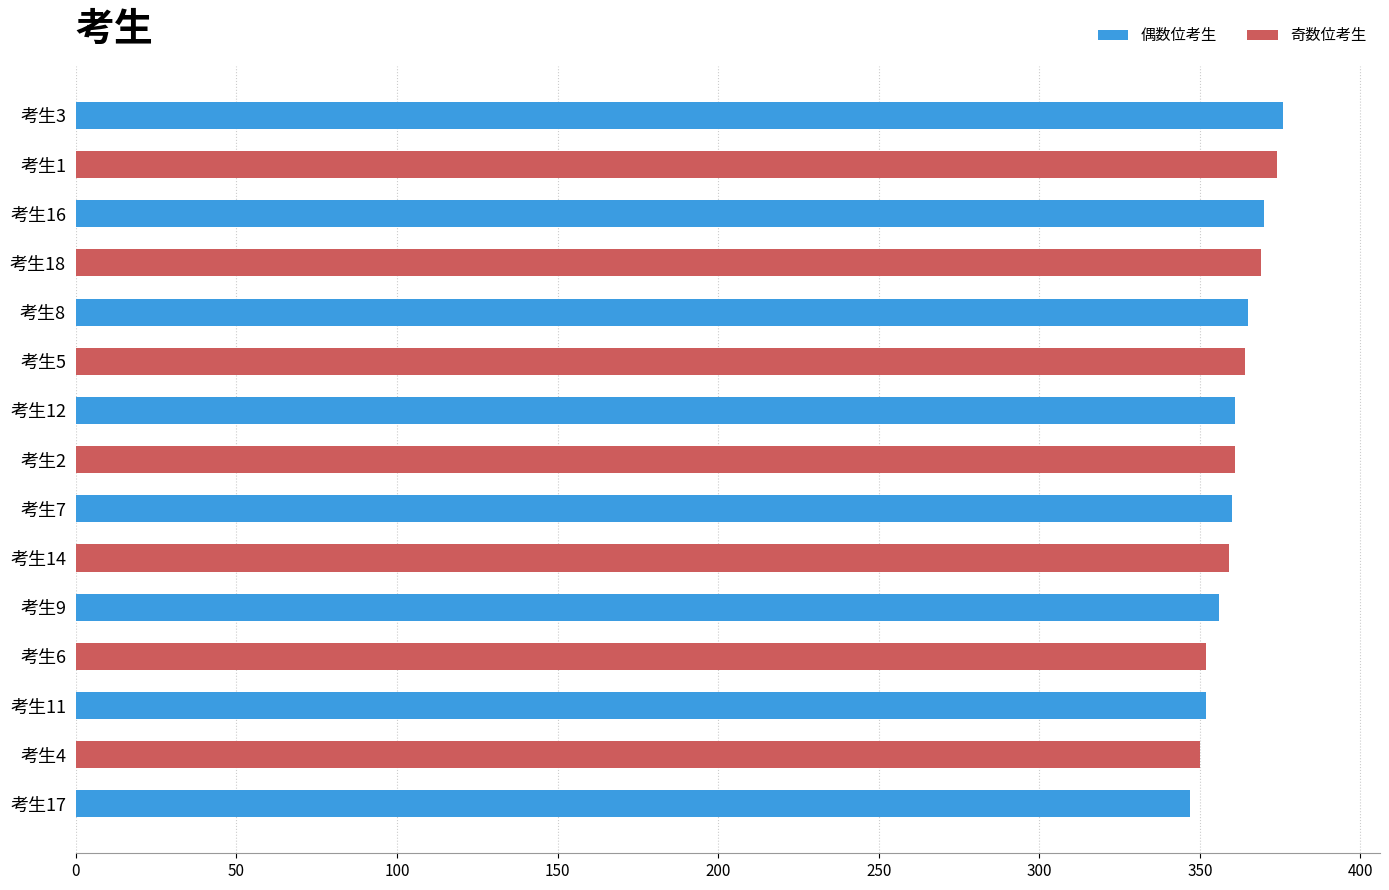

What is the label of the 4th bar from the top?

考生18